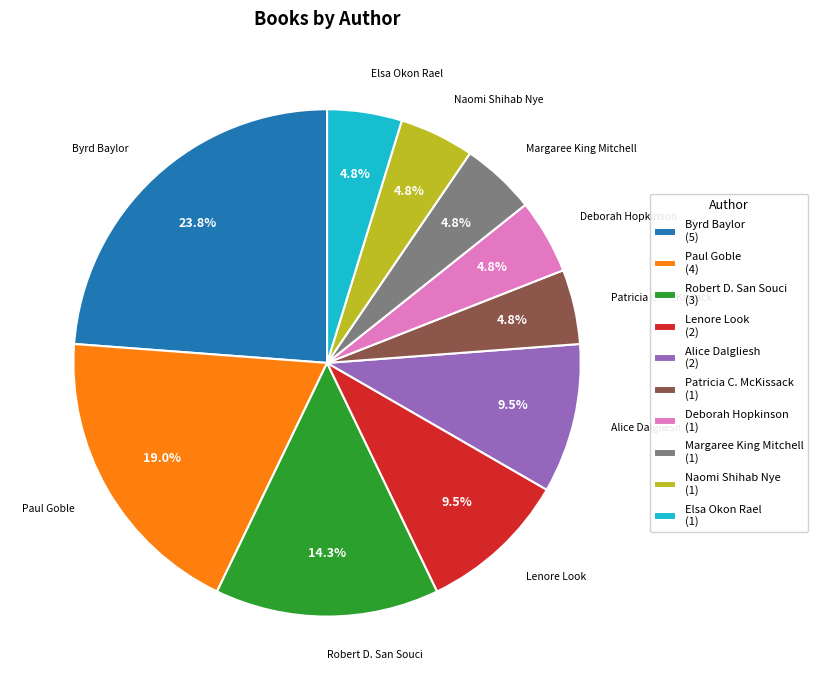

Approximately how many times larger is the value at Margaree King Mitchell (1) compared to Naomi Shihab Nye (1)?

1.0